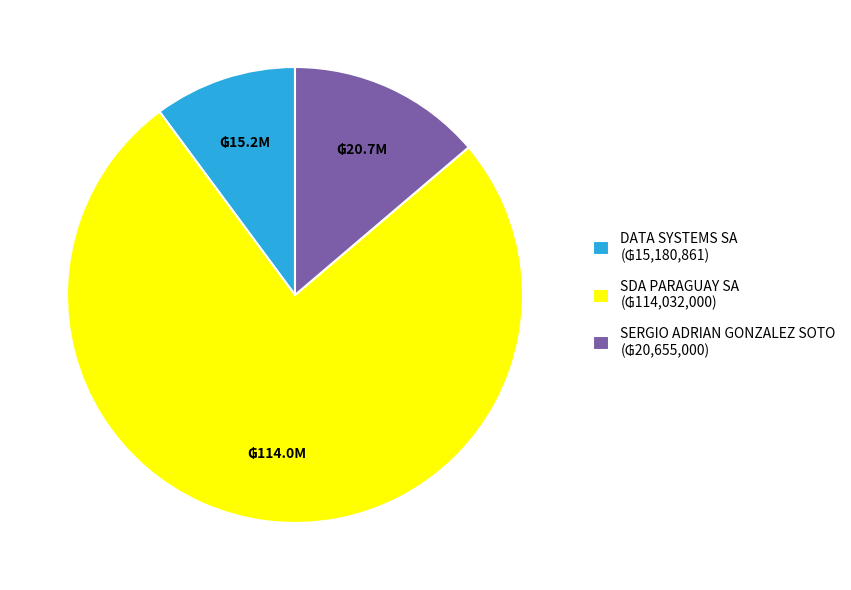

Which category has the biggest portion of the pie?

SDA PARAGUAY SA